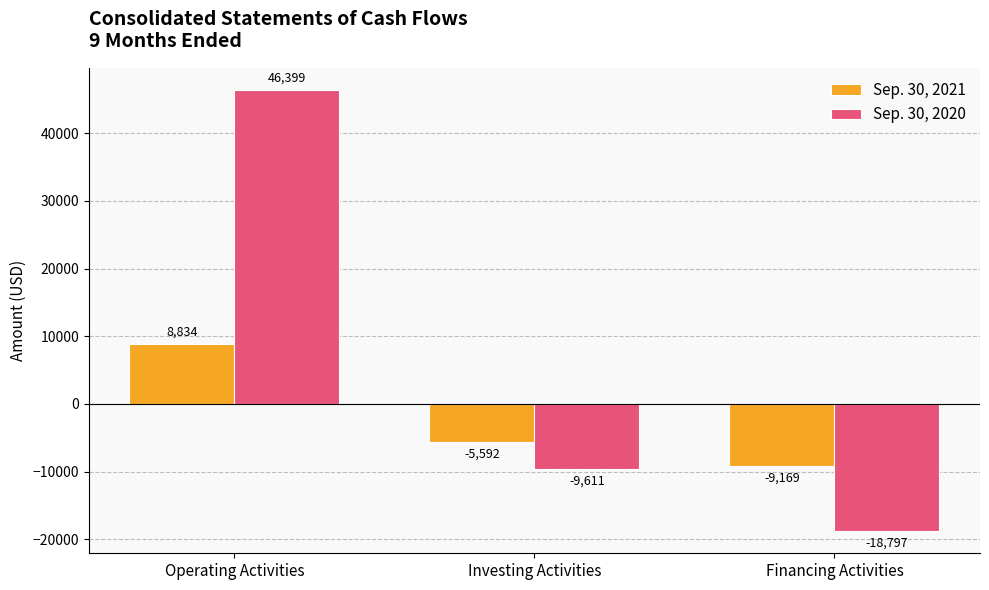

What is the label of the 1st bar from the right?

Financing Activities